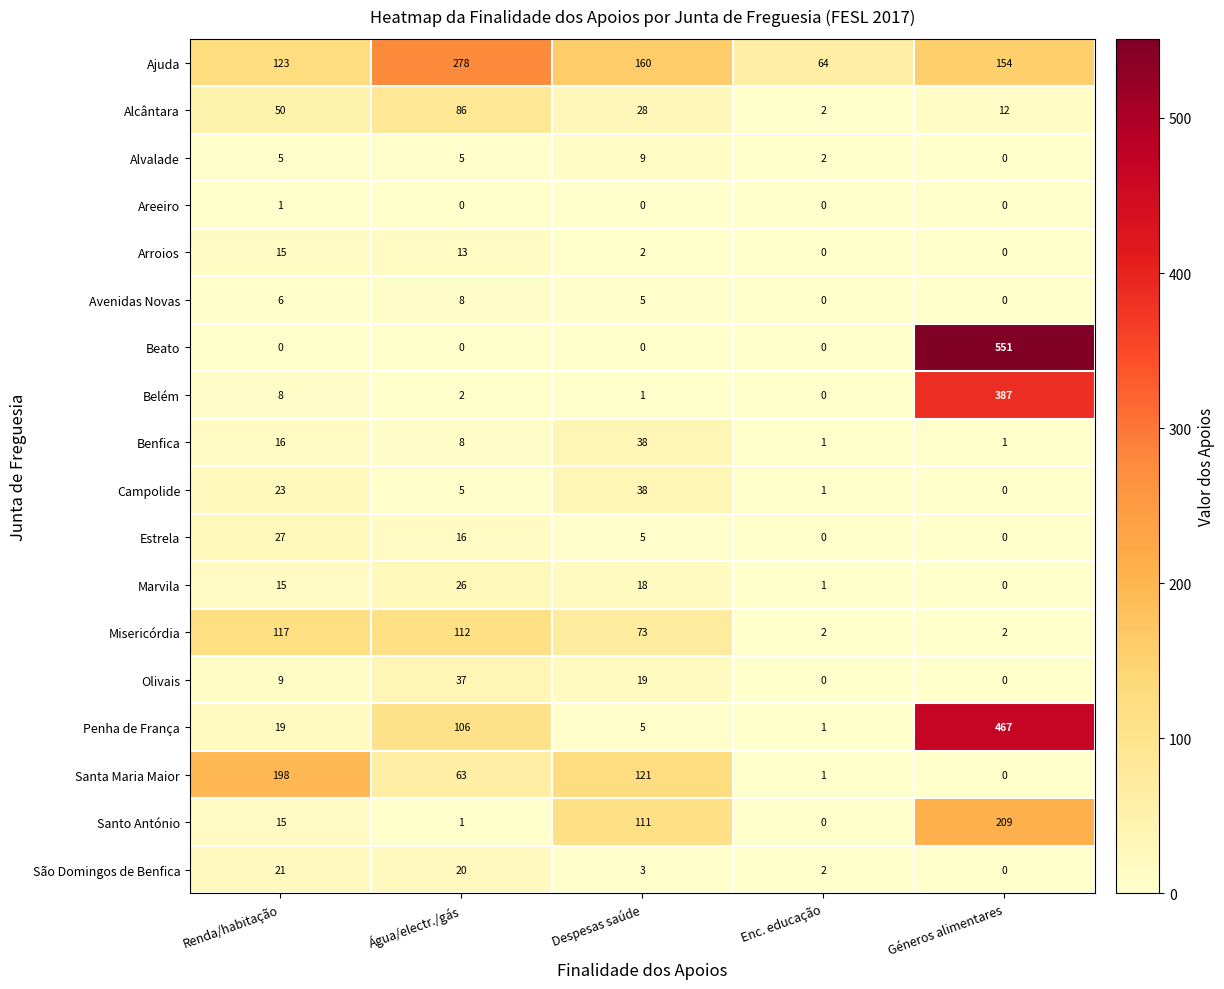

What is the total value across all series at Despesas saúde?

636